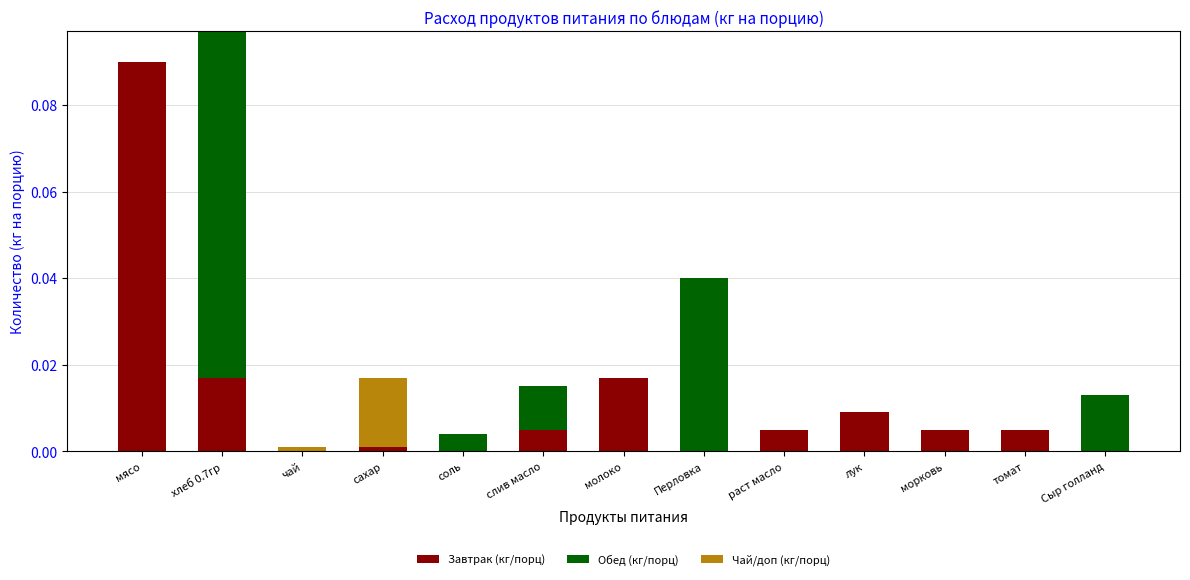

Are the bars horizontal?

No